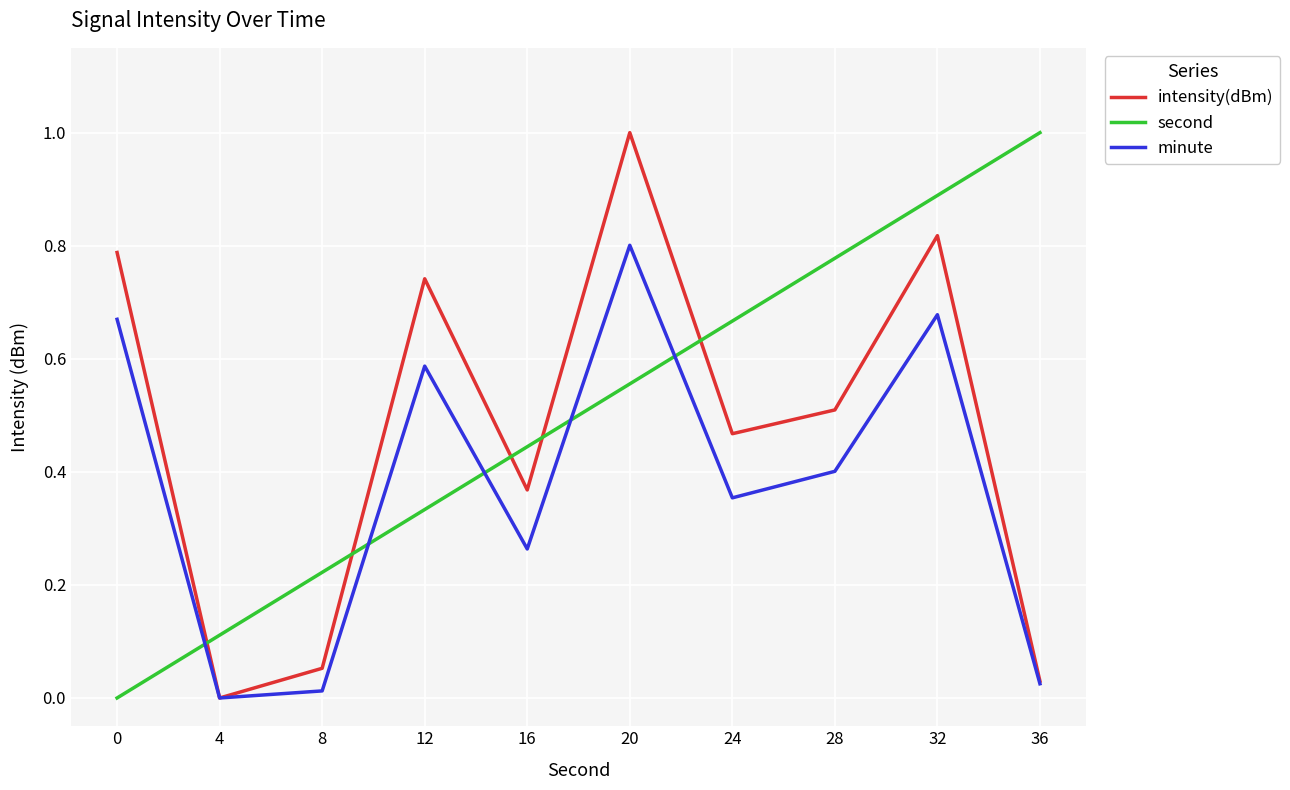

How many lines are shown in the chart?

3